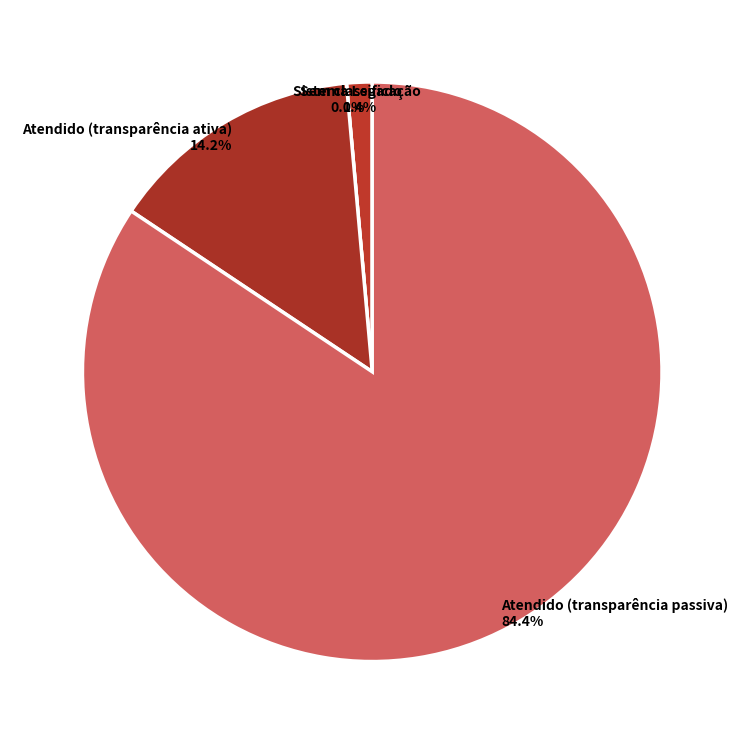

The Atendido (transparência passiva) slice represents 84% of the pie. True or false?

True